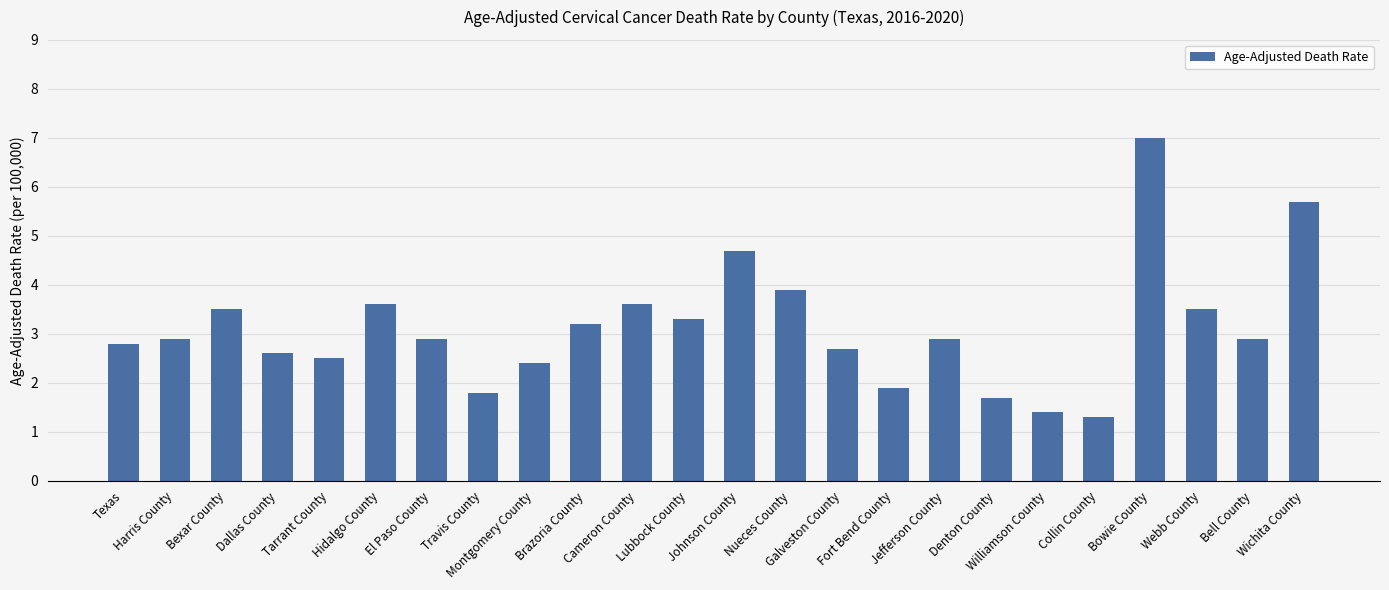

What is the difference between the values at Jefferson County and Webb County?

0.6